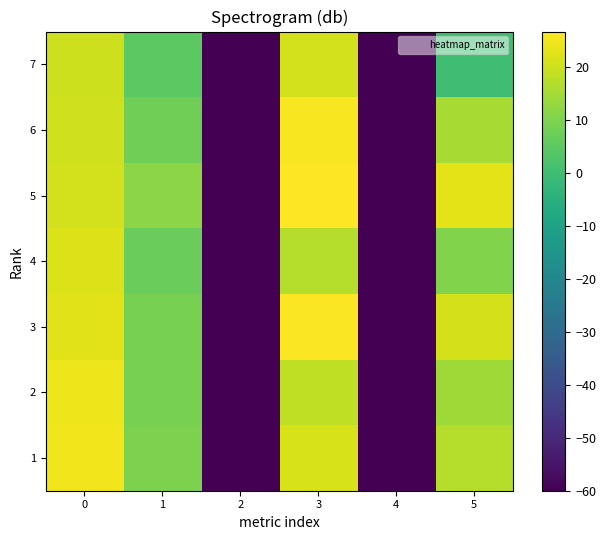

Reading left to right, list all the values displayed in this chart.

1: 0=24.9	1=9.5	2=-60.0	3=21.4	4=-60.0	5=17.0
2: 0=24.4	1=9.0	2=-60.0	3=18.5	4=-60.0	5=14.3
3: 0=22.7	1=9.0	2=-60.0	3=26.0	4=-60.0	5=21.0
4: 0=22.2	1=7.0	2=-60.0	3=17.2	4=-60.0	5=10.4
5: 0=20.7	1=11.8	2=-60.0	3=26.7	4=-60.0	5=22.9
6: 0=20.5	1=7.8	2=-60.0	3=25.7	4=-60.0	5=15.3
7: 0=20.0	1=4.8	2=-60.0	3=20.8	4=-60.0	5=0.0